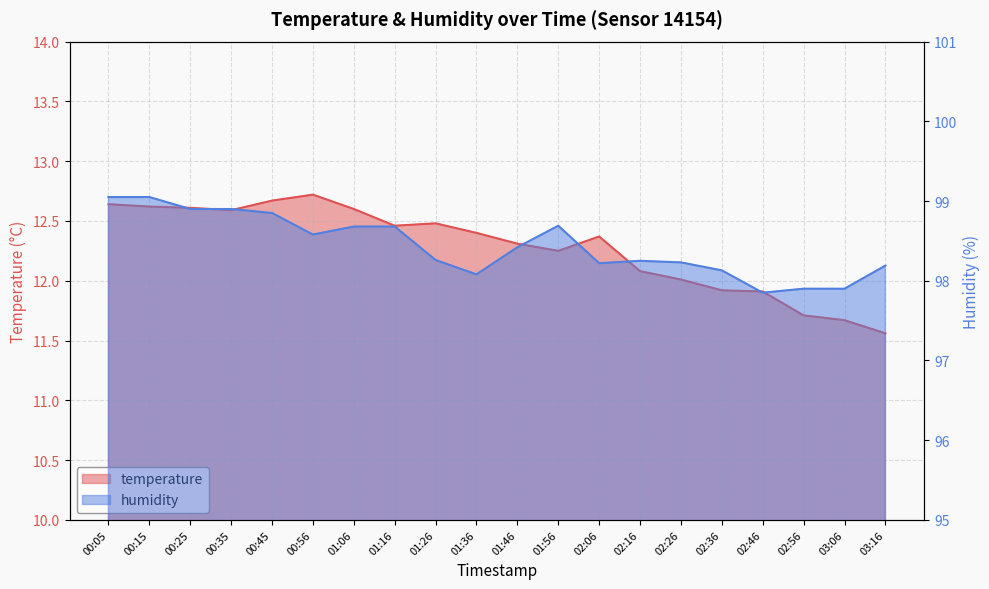

Between 01:56 and 00:05, which is larger?

00:05